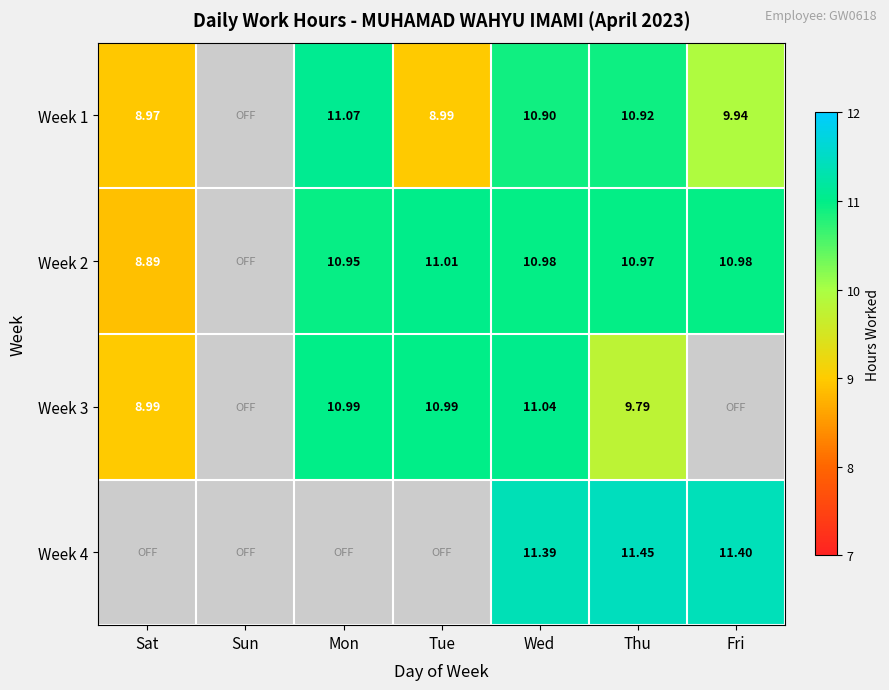

Which category has the highest value across all series?

Thu